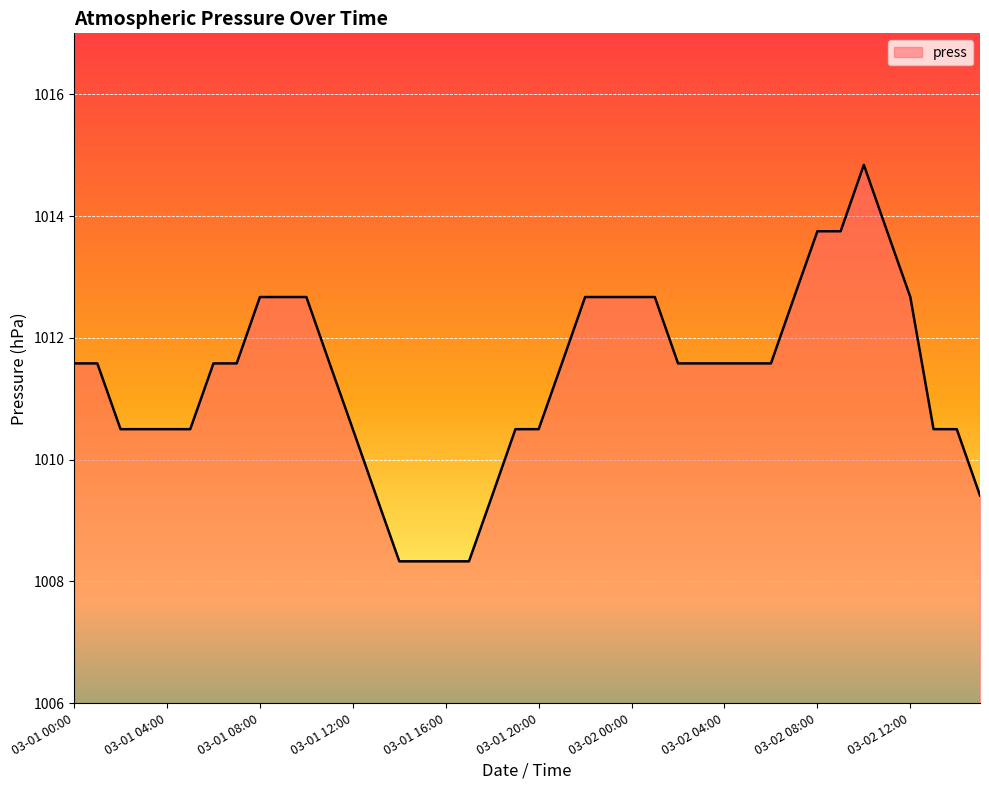

What is the difference between the maximum and minimum values?

6.5